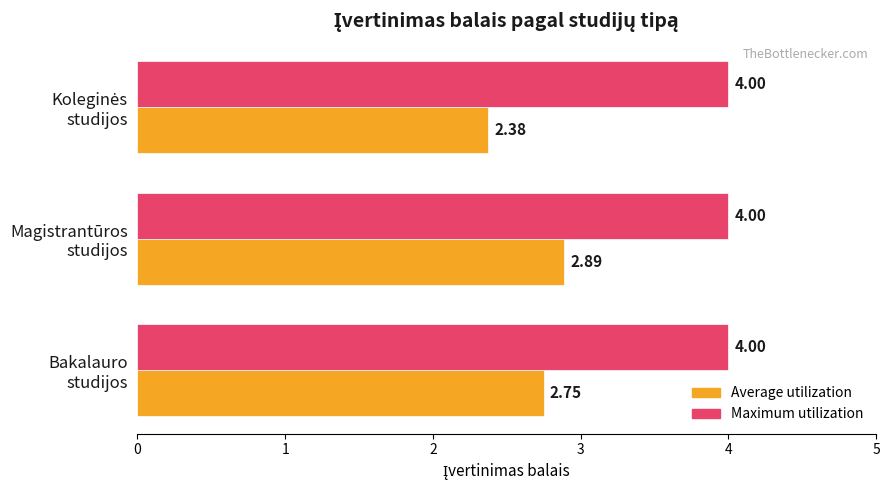

Rank the series by their average value, from highest to lowest.

Maximum utilization, Average utilization